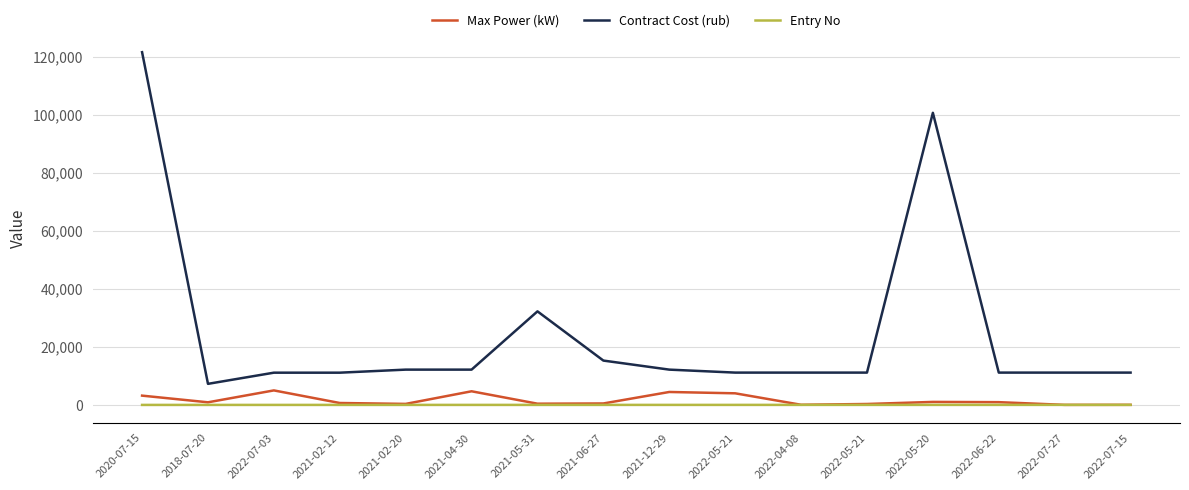

What are all the series names shown in the legend?

Max Power (kW), Contract Cost (rub), Entry No